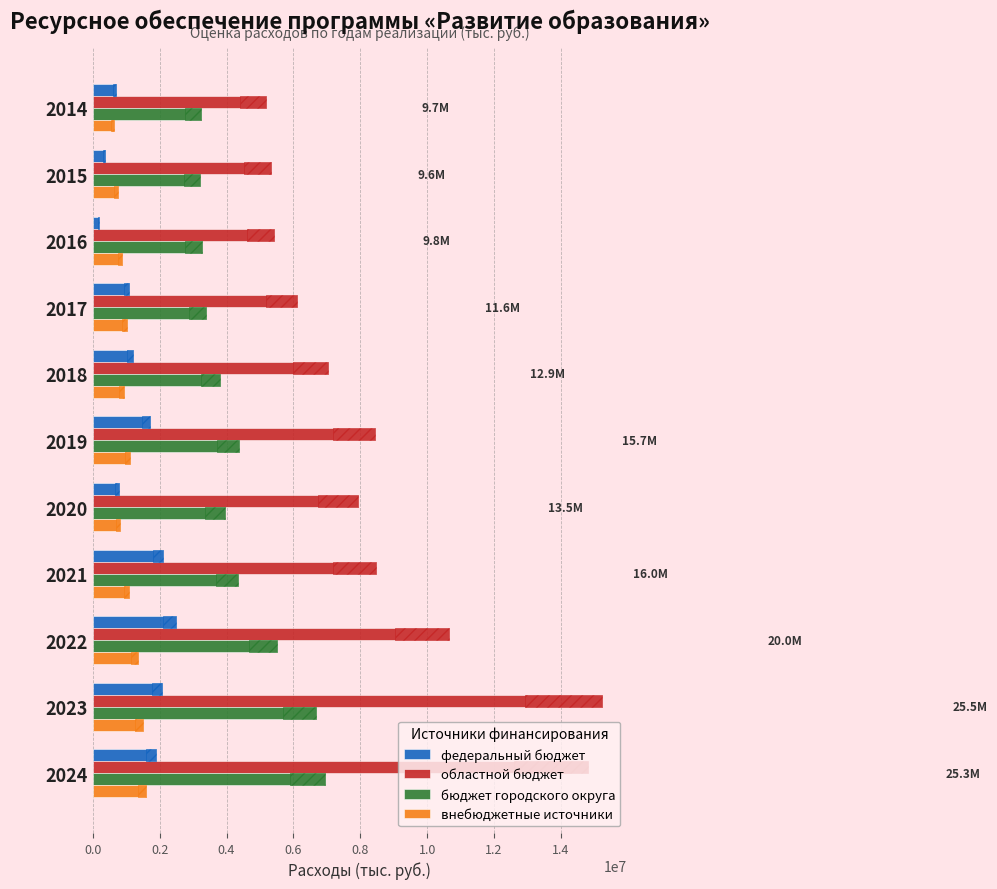

What is the difference between the highest and lowest values at 2014?

4539555.6